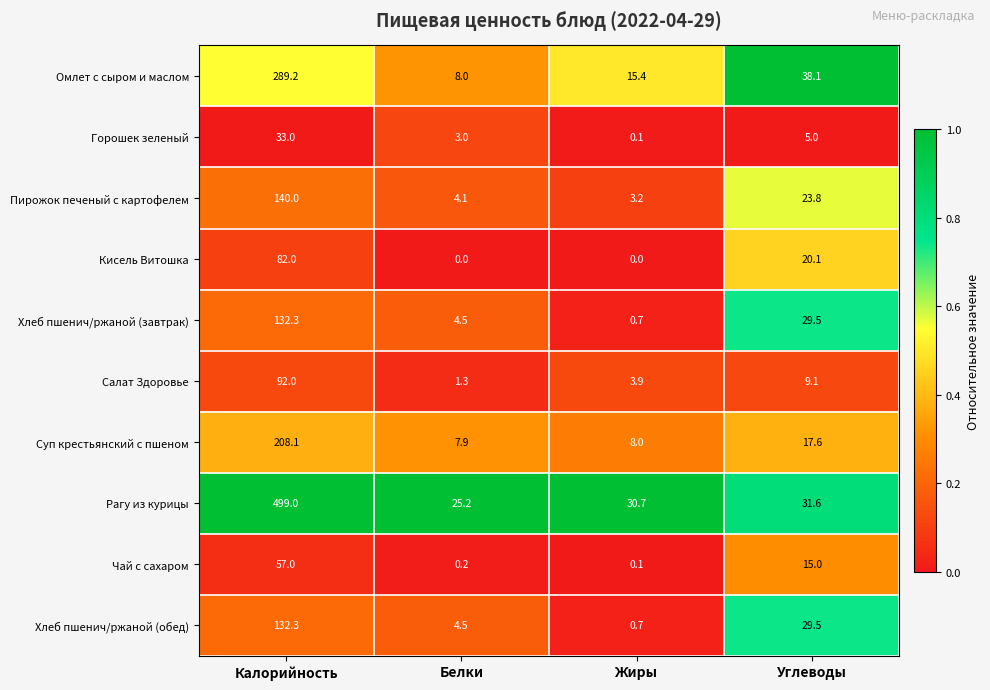

What is the difference between the Пирожок печеный с картофелем values at Жиры and Белки?

0.9